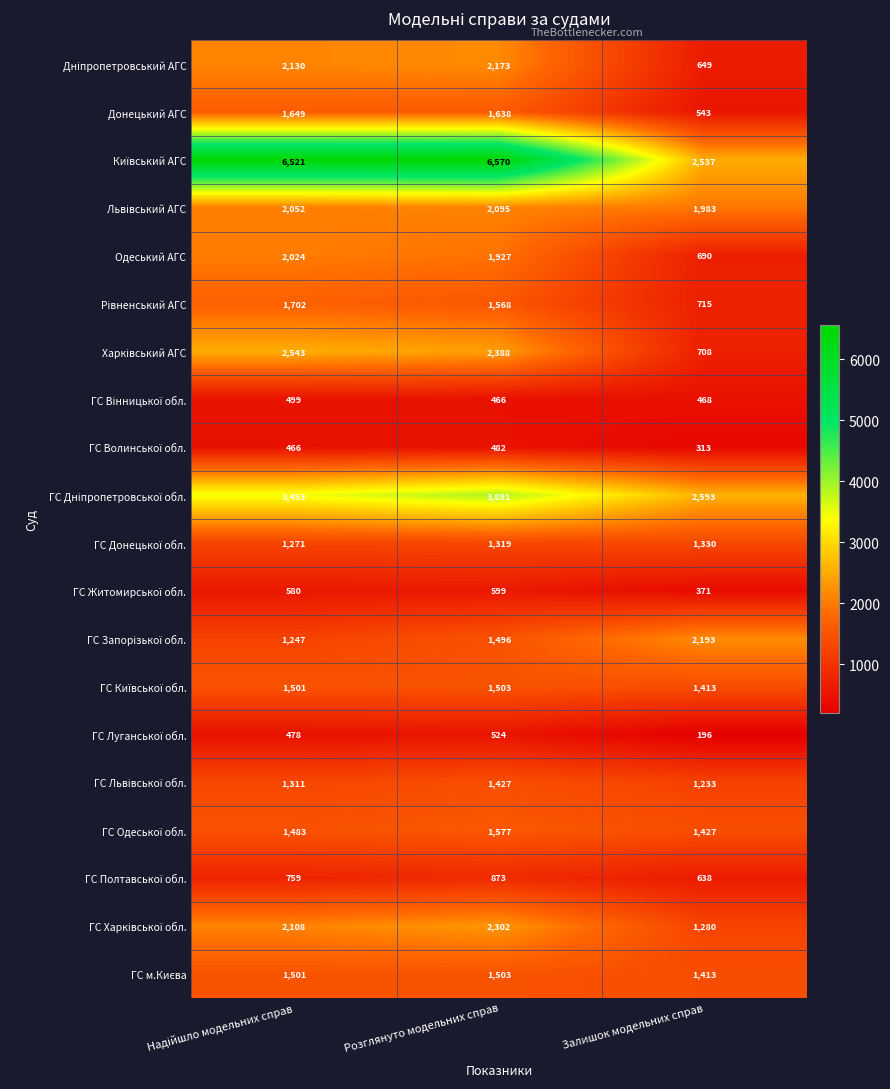

At which category does the chart reach its peak across all series?

Розглянуто модельних справ